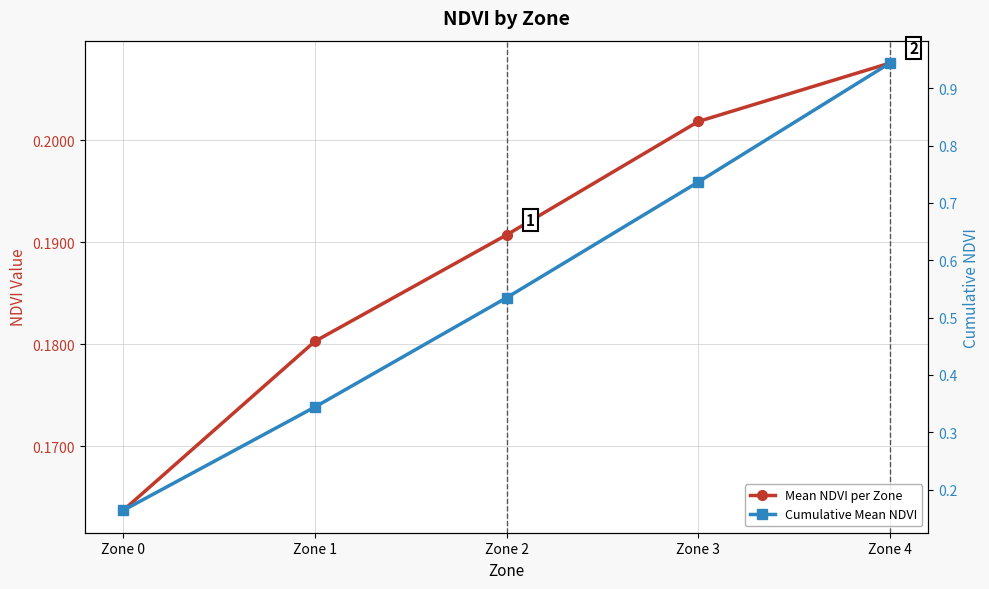

Does the chart display data point markers on the line(s)?

Yes